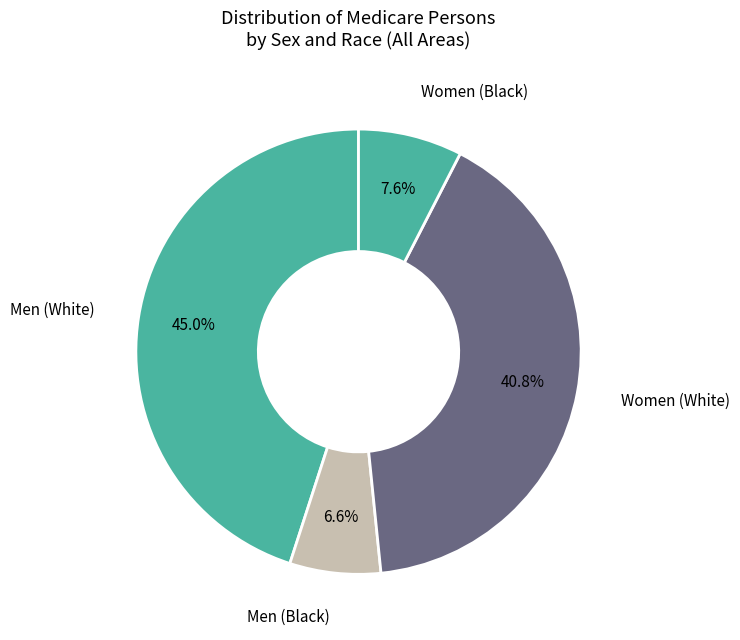

Approximately how many times larger is the value at Women (White) compared to Women (Black)?

5.4